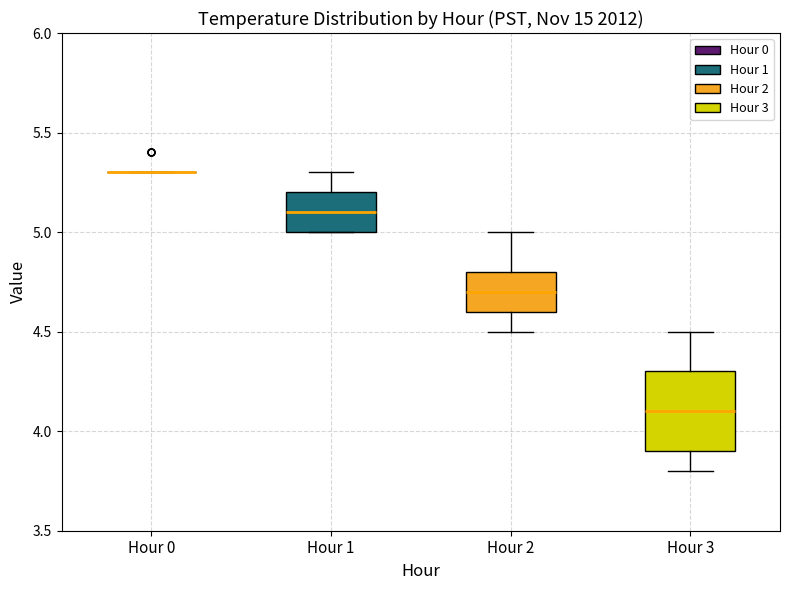

Which box is the tallest, from its lower edge to its upper edge?

Hour 3